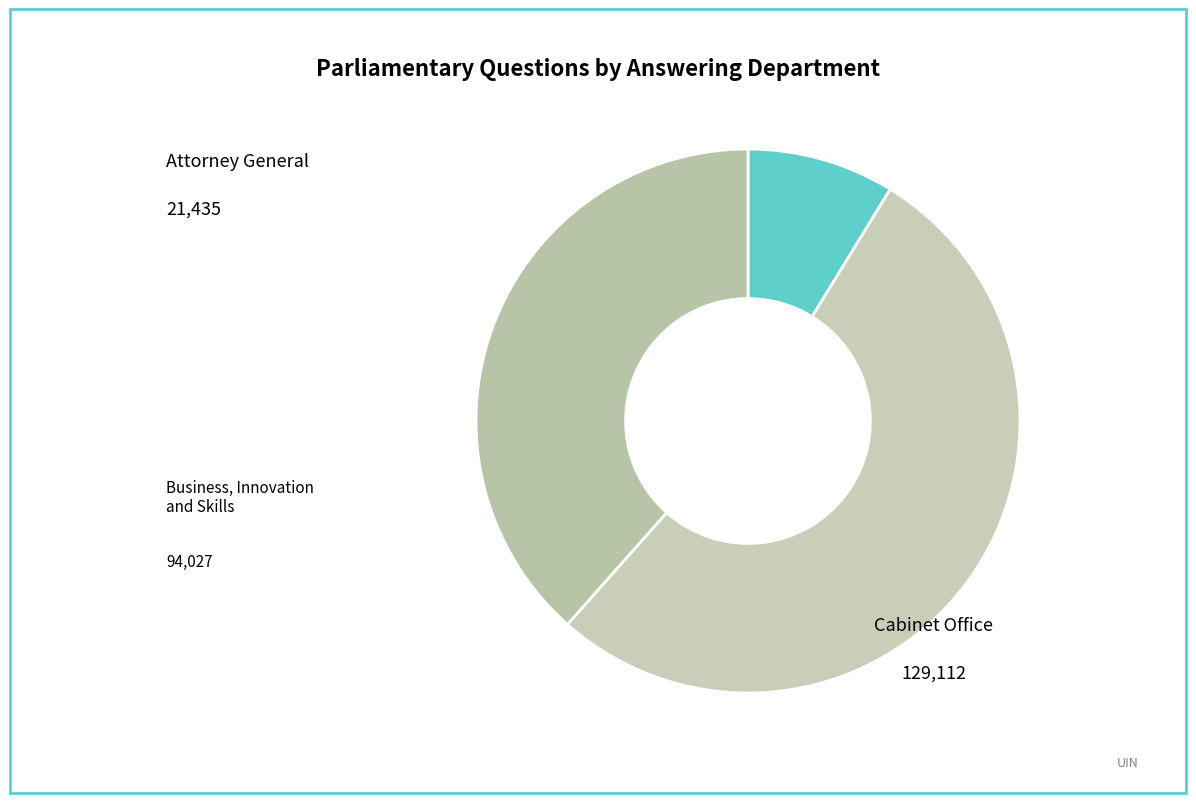

Count the number of slices in the pie.

3